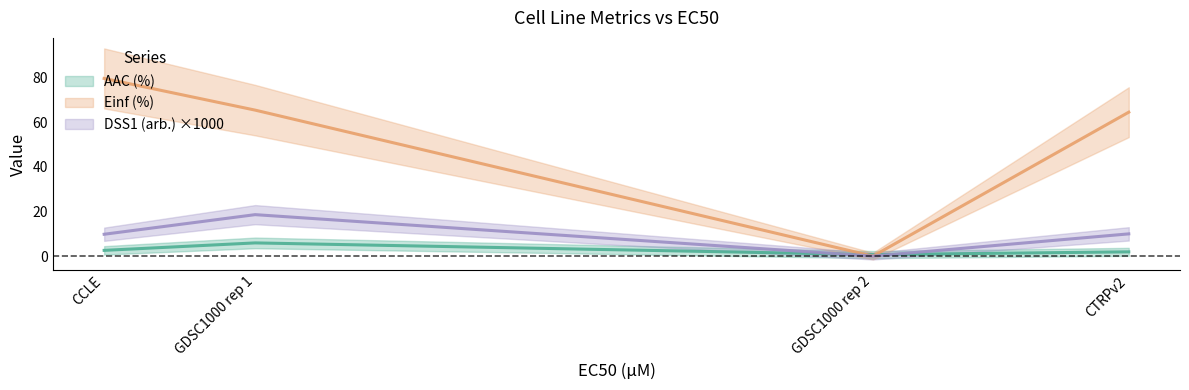

Is it true that Einf (%) equals 79.7 at CCLE?

True